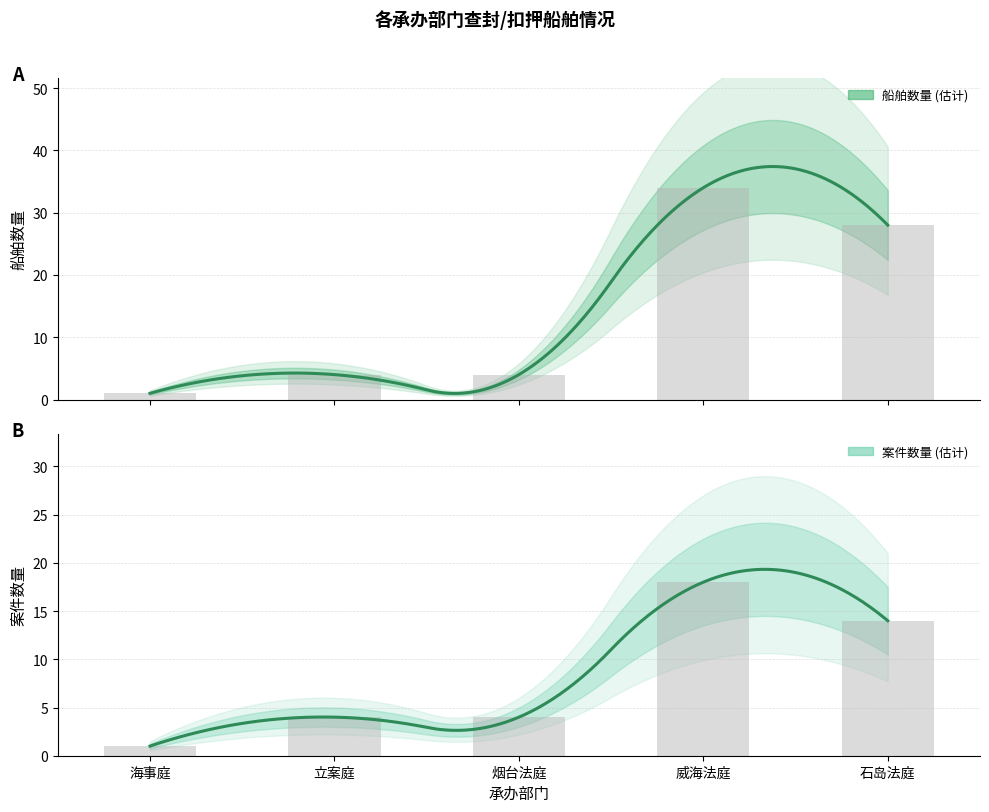

Which series has the widest spread of values?

船舶数量